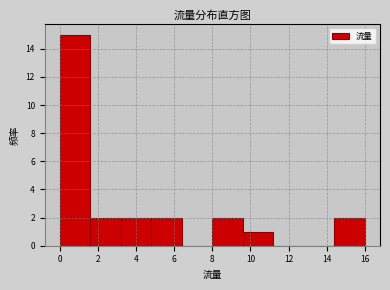

How tall is the bar that spans 9.6 to 11.2 on the x-axis? The values are not printed on the chart, so give them approximately, as read against the axis.

1